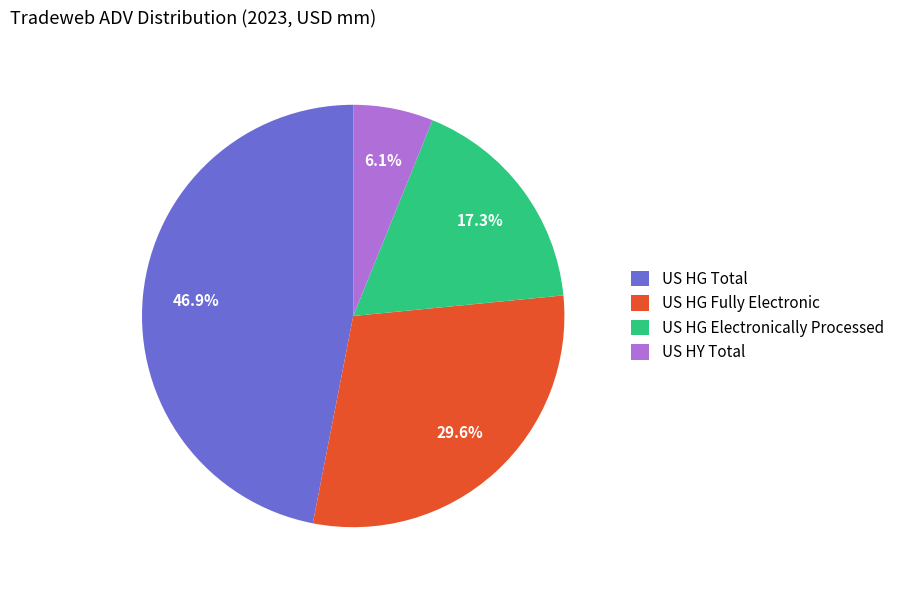

Which category has the smallest portion of the pie?

US HY Total